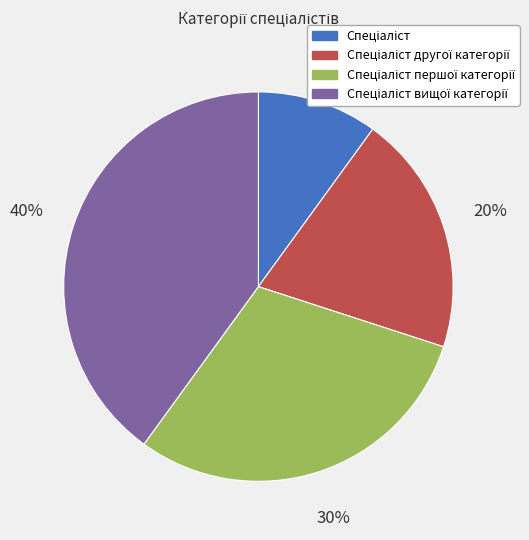

Is there a majority slice in this chart?

No